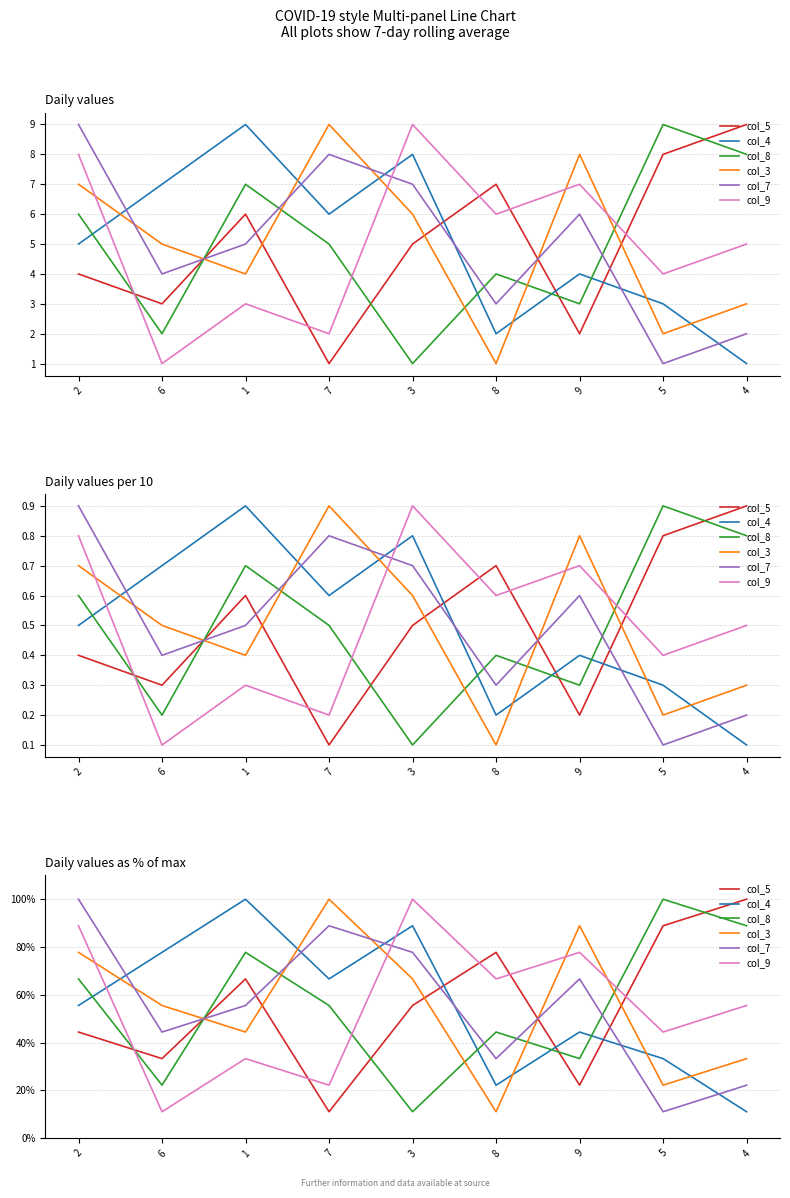

Reading left to right, extract all data points from this chart.

col_5: 44.4	33.3	66.7	11.1	55.6	77.8	22.2	88.9	100.0
col_4: 55.6	77.8	100.0	66.7	88.9	22.2	44.4	33.3	11.1
col_8: 66.7	22.2	77.8	55.6	11.1	44.4	33.3	100.0	88.9
col_3: 77.8	55.6	44.4	100.0	66.7	11.1	88.9	22.2	33.3
col_7: 100.0	44.4	55.6	88.9	77.8	33.3	66.7	11.1	22.2
col_9: 88.9	11.1	33.3	22.2	100.0	66.7	77.8	44.4	55.6